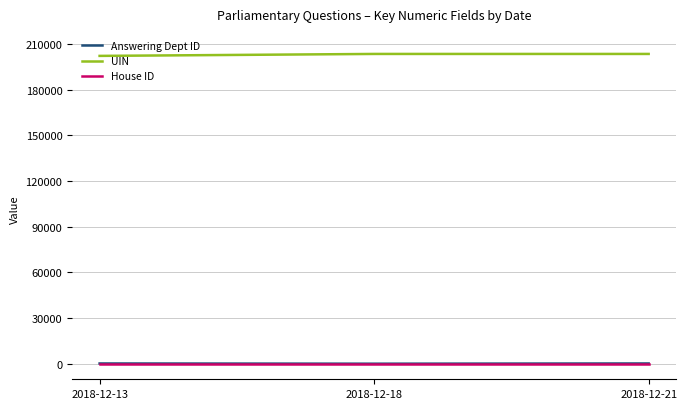

Which series has the largest total across all categories?

UIN